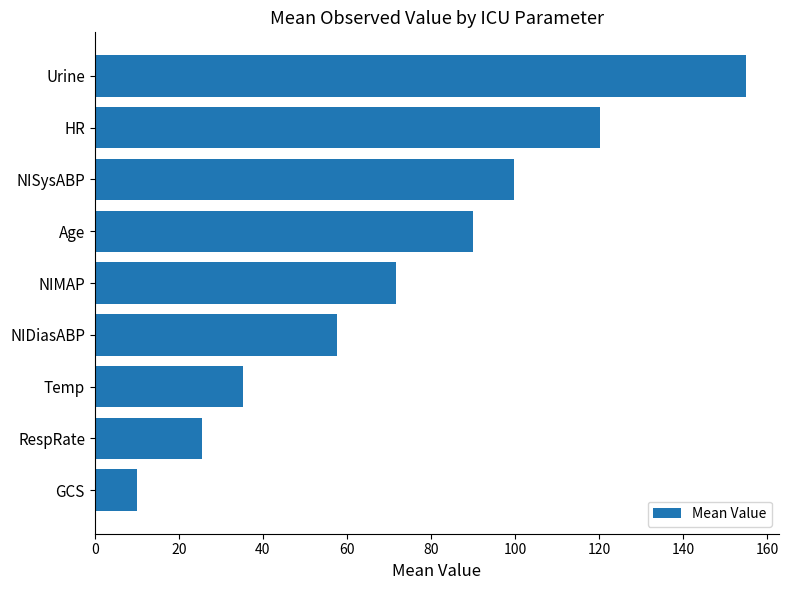

The chart shows a value of 23.2 at NIMAP. True or false?

False